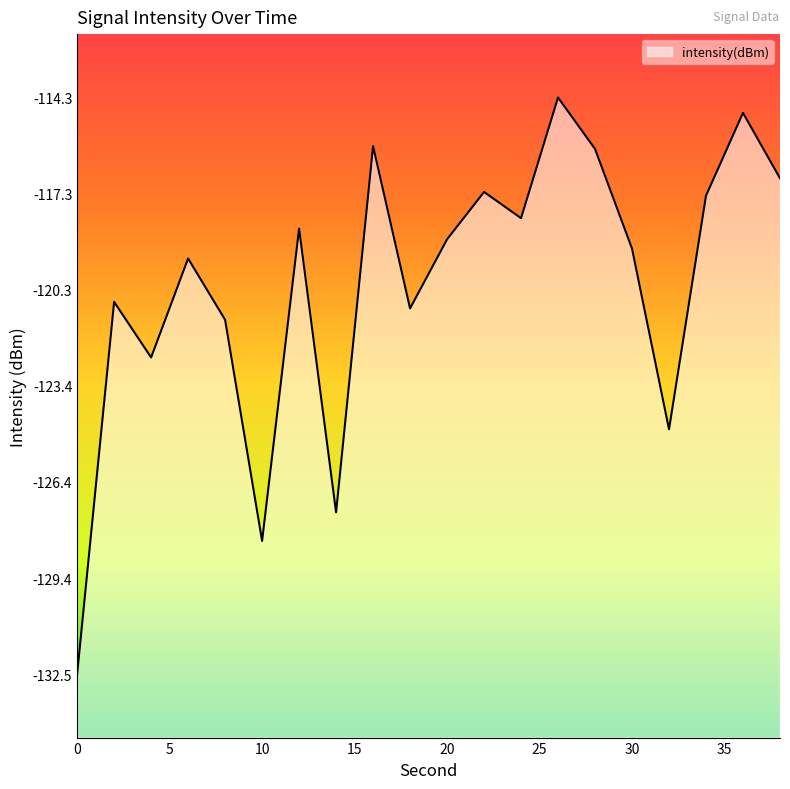

What is the difference between the maximum and second lowest values?

14.0